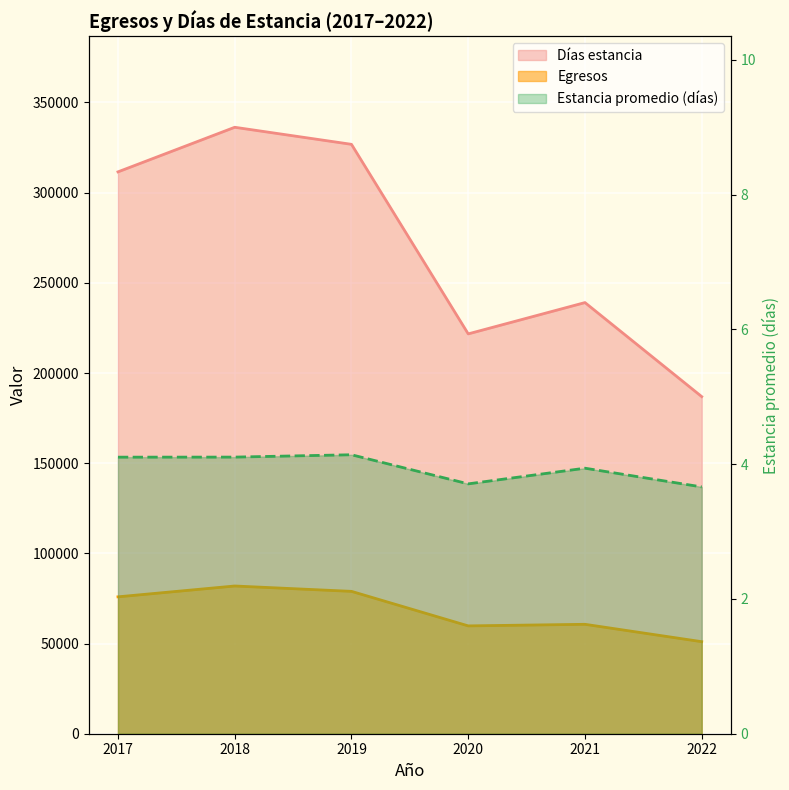

What are all the series names shown in the legend?

Egresos, Días estancia, Estancia promedio (días)